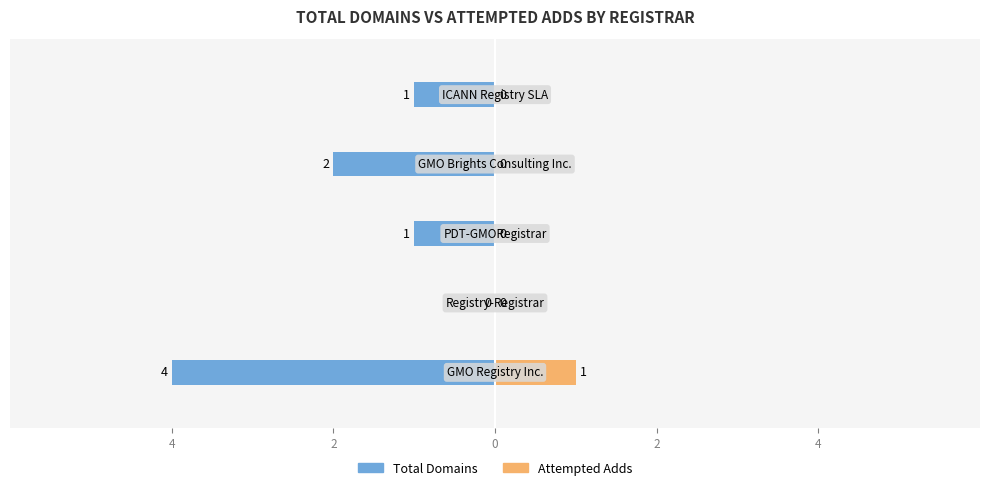

What is the highest value of the attempted-adds series?

1